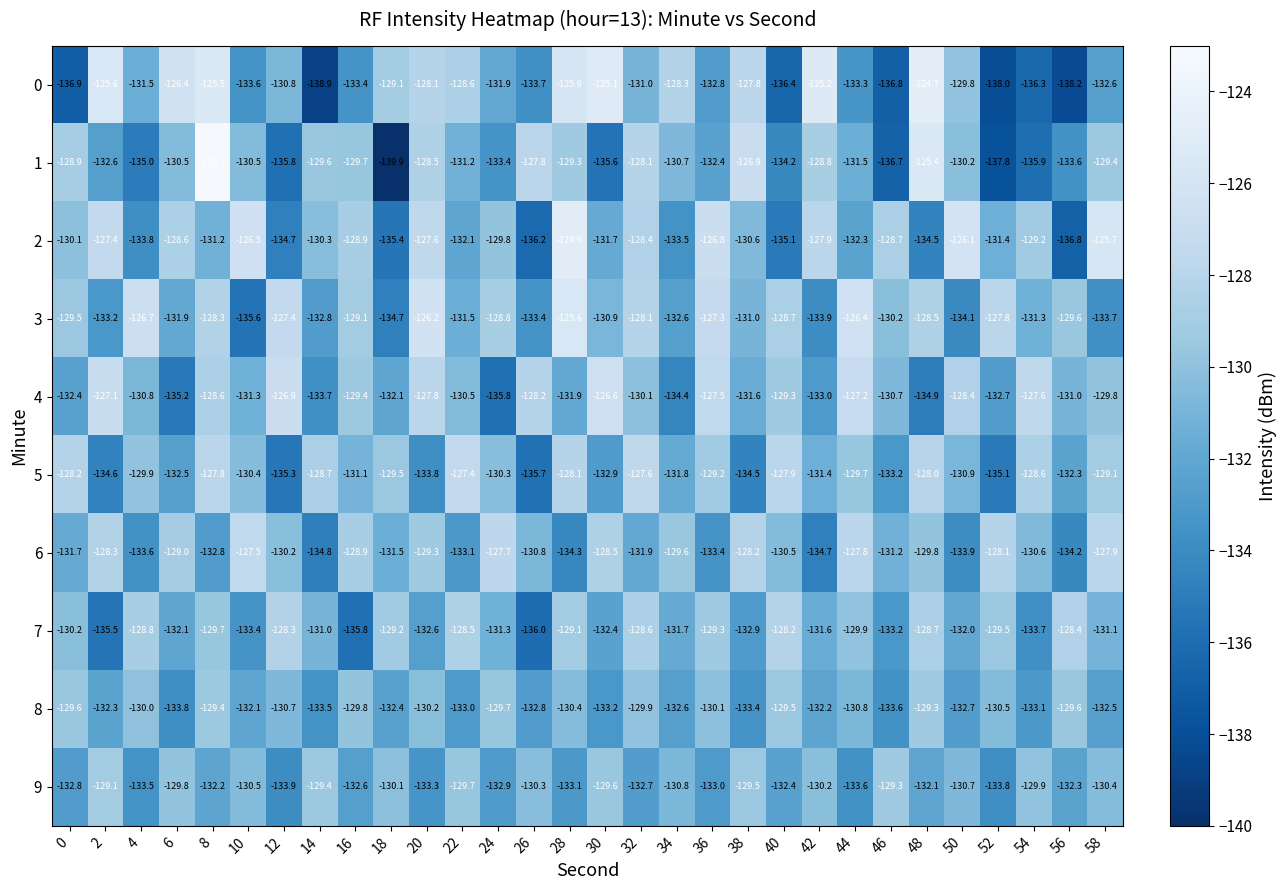

At how many categories does at least one series exceed -138?

30